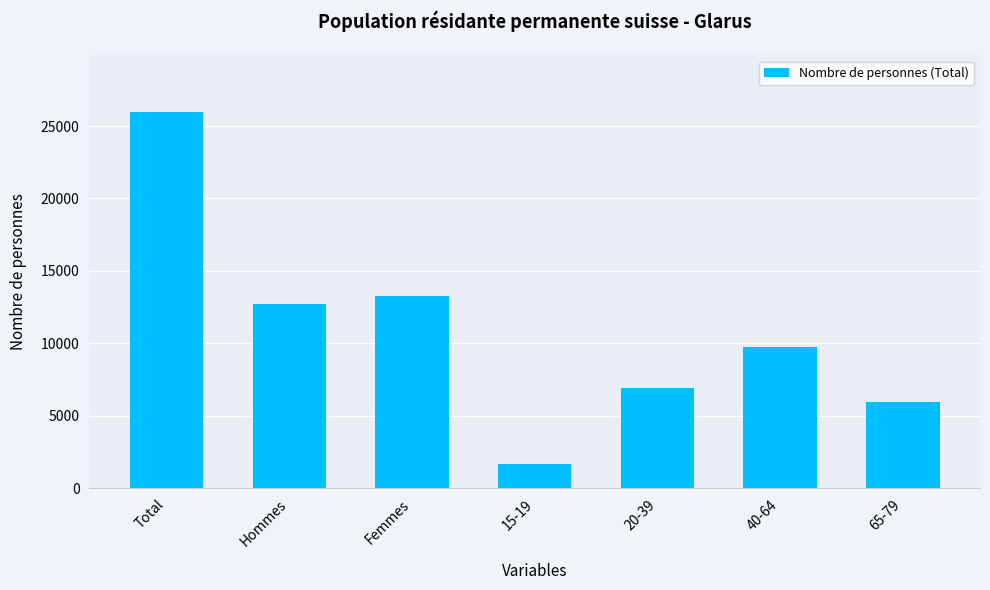

The value at Femmes is 13272.0. True or false?

True